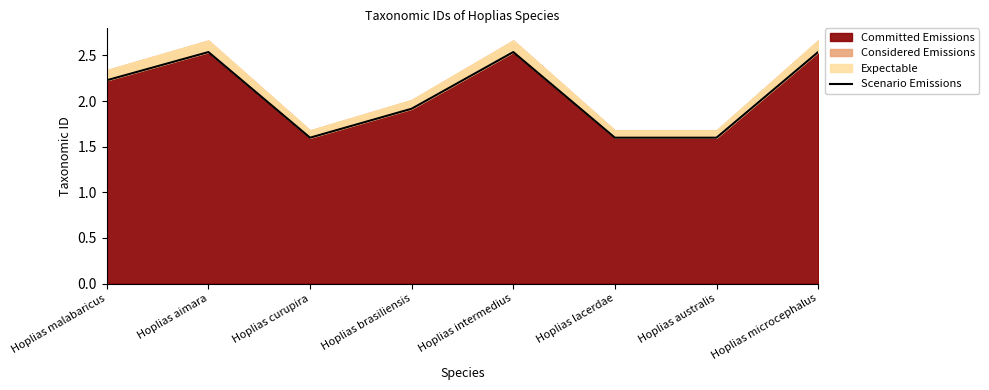

Which has a higher value, Hoplias australis or Hoplias aimara?

Hoplias aimara